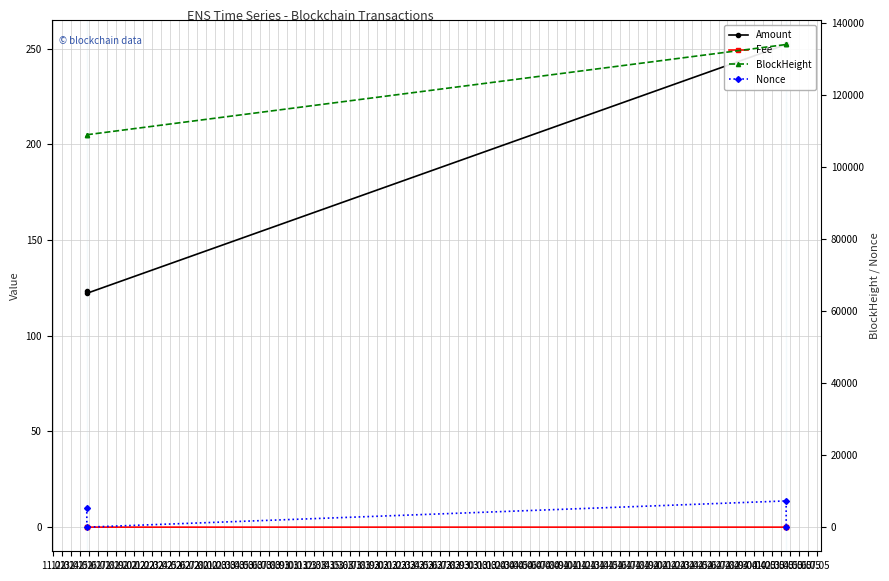

Is it true that Amount equals 123.2 at 11.02?

True